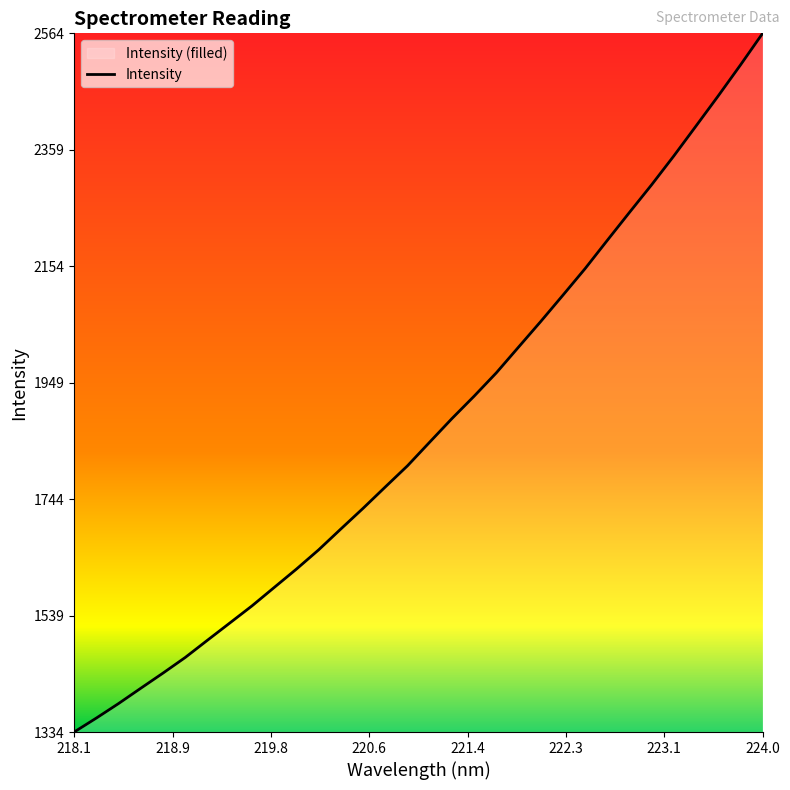

True or false: there are more than 2 points higher than both neighbors.

False